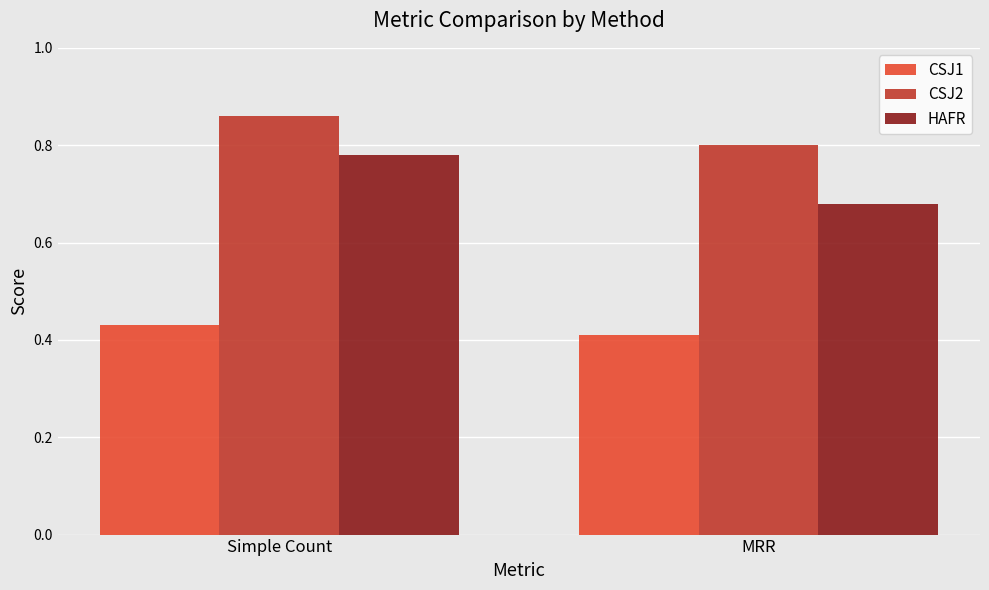

What are all the series names shown in the legend?

CSJ1, CSJ2, HAFR